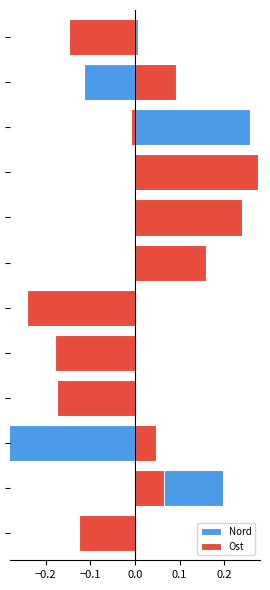

At which category does the chart reach its minimum across all series?

9